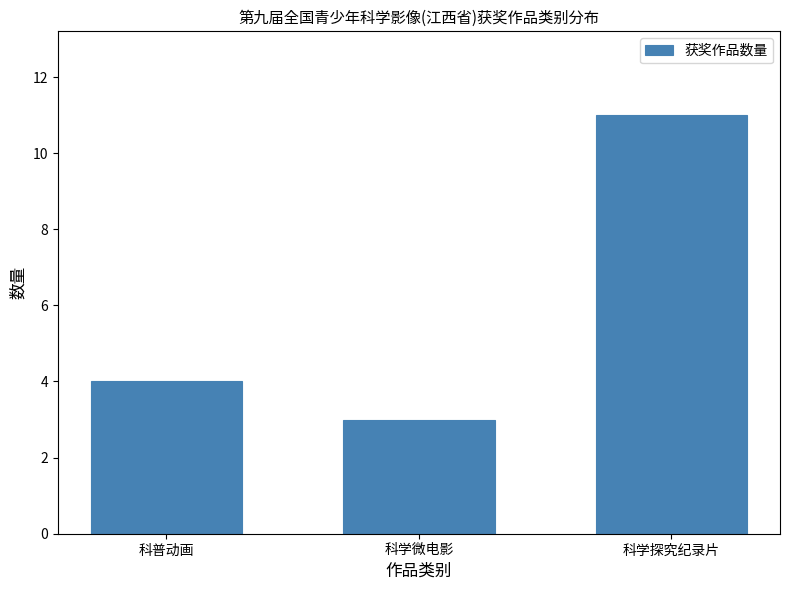

Reading left to right, what are all the values shown in this chart?

科普动画=4	科学微电影=3	科学探究纪录片=11